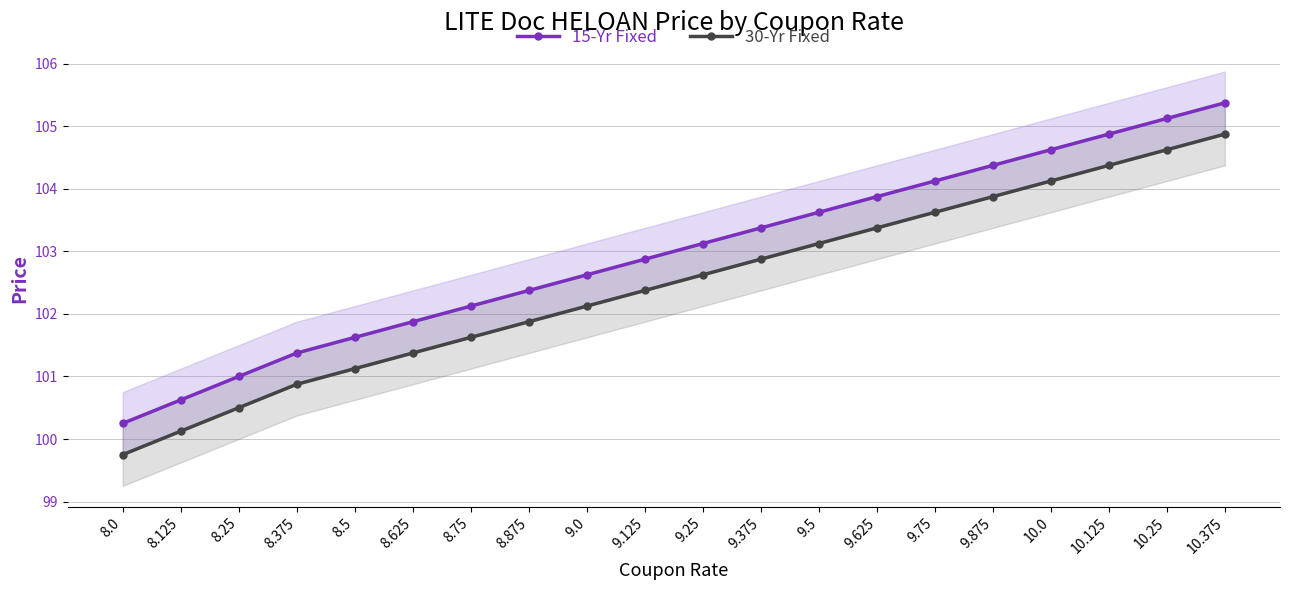

How many categories are shown in the chart?

20